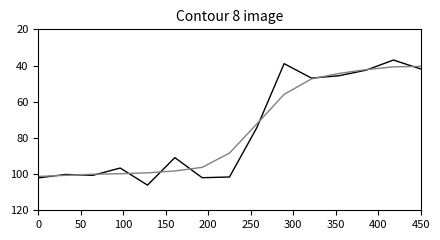

What is the minimum value shown in the chart?

37.0